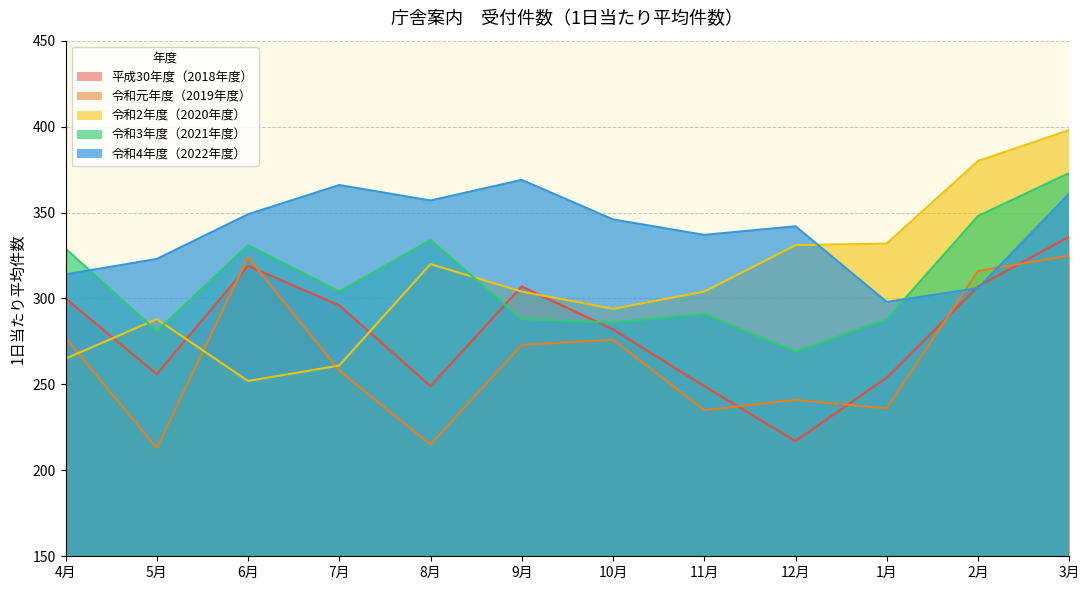

What is the minimum value for 令和2年度（2020年度）?

252